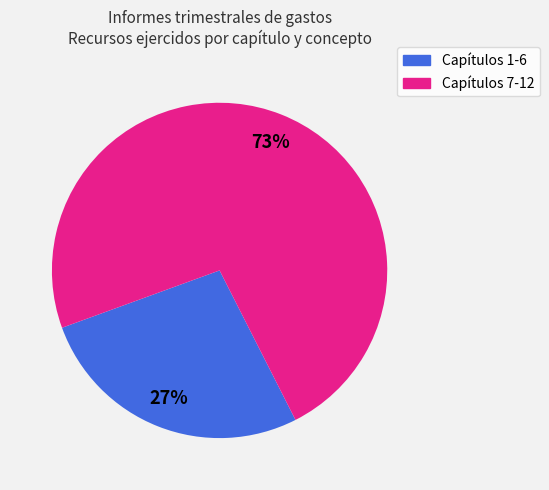

Is Capítulos 7-12 the majority of the pie?

Yes